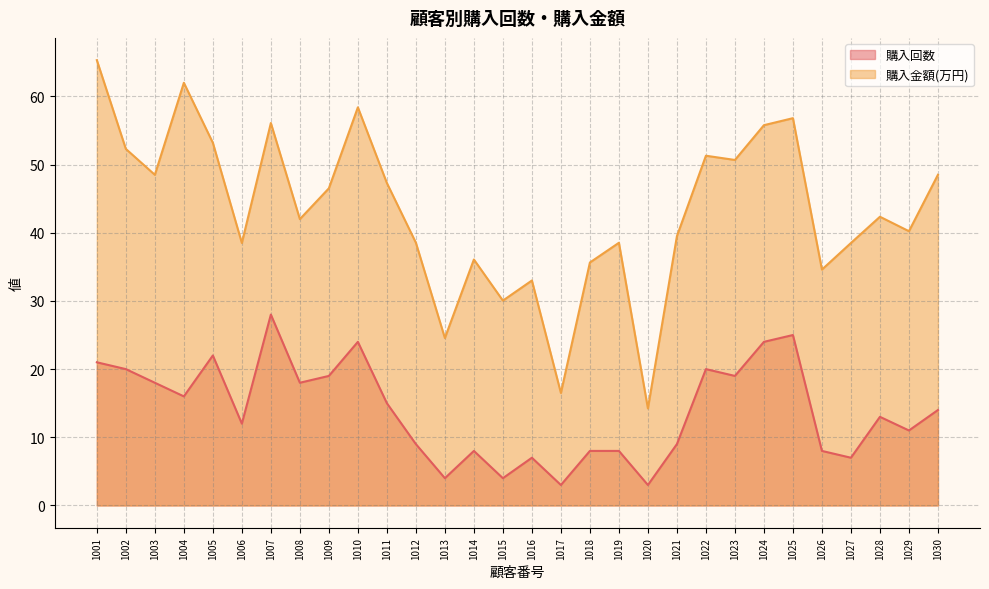

Which series changed the most between 1014 and 1024?

購入金額(万円)